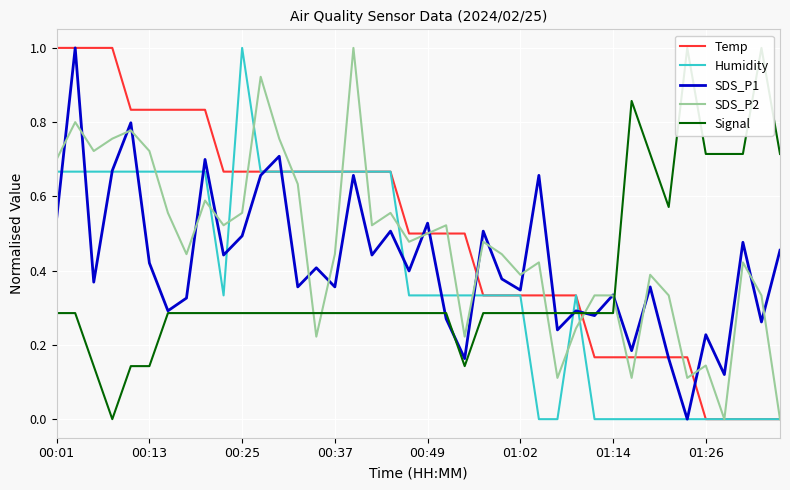

Count the number of data series in this chart.

5